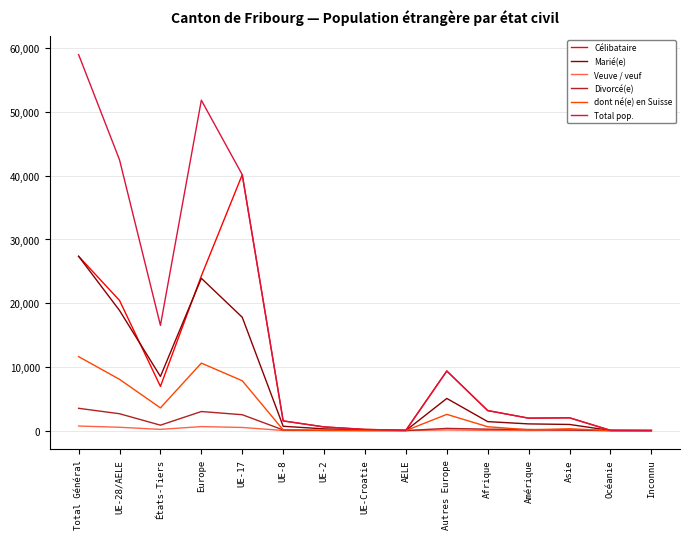

True or false: Célibataire has a value of 2010 at Asie.

True